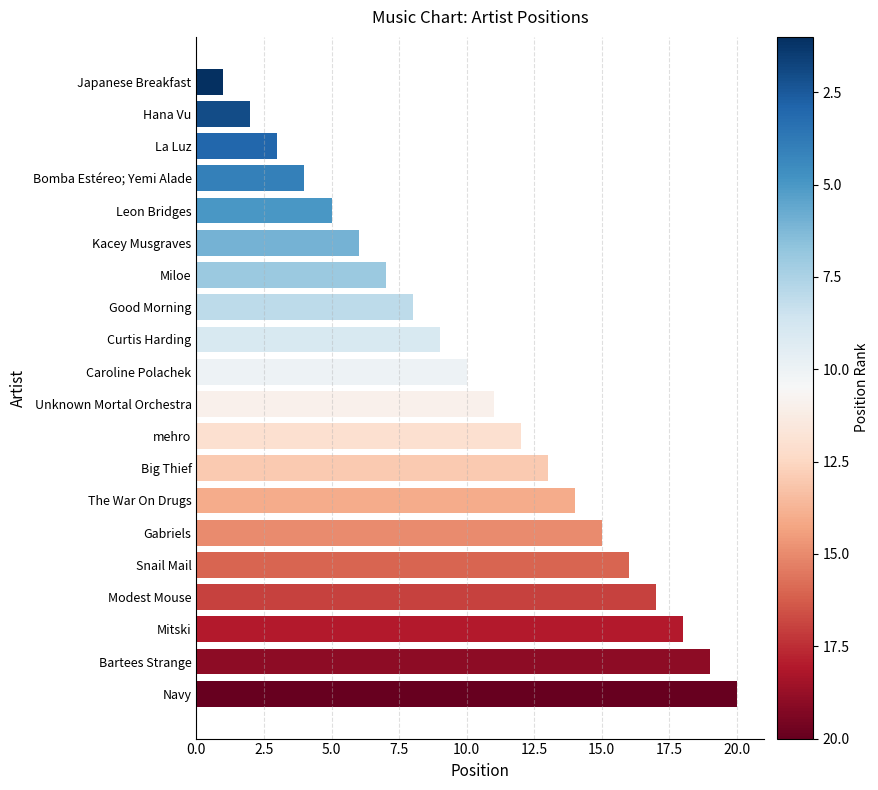

What position from the top is Snail Mail?

16